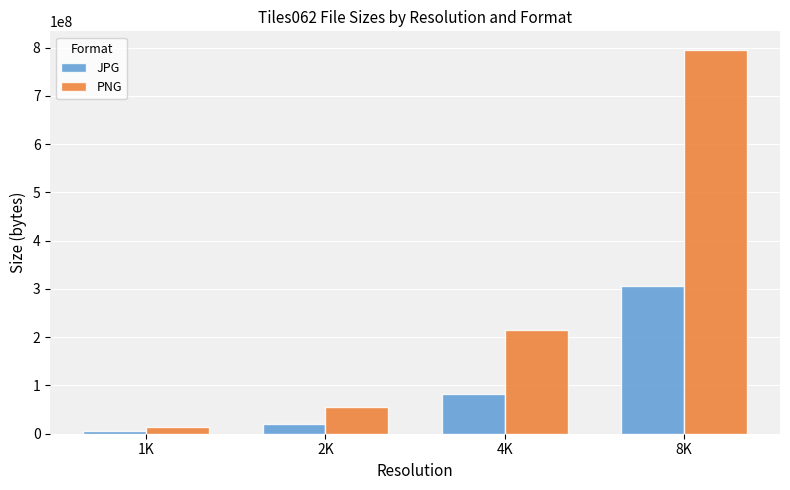

Reading left to right, what are all the values shown in this chart?

JPG: 1K=5527329	2K=20483848	4K=81506428	8K=306997441
PNG: 1K=14390919	2K=54975560	4K=215253257	8K=794048920